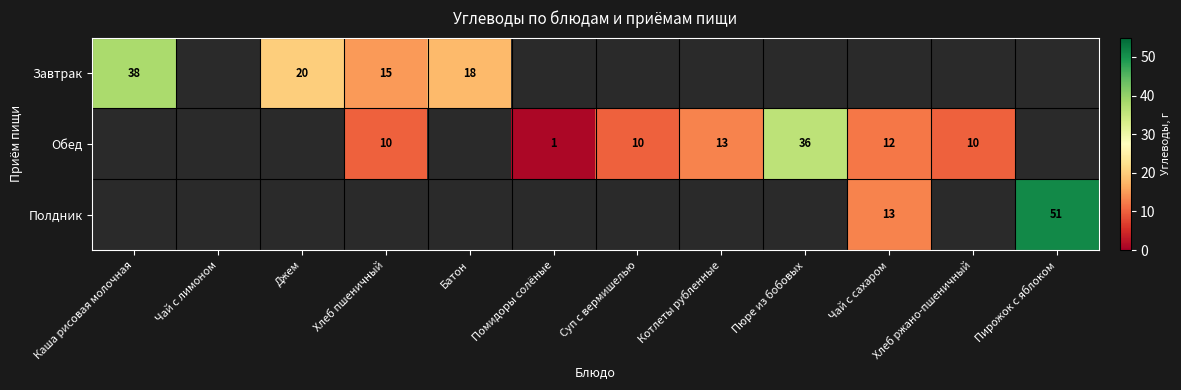

True or false: Обед has a value of 6 at Хлеб ржано-пшеничный.

False